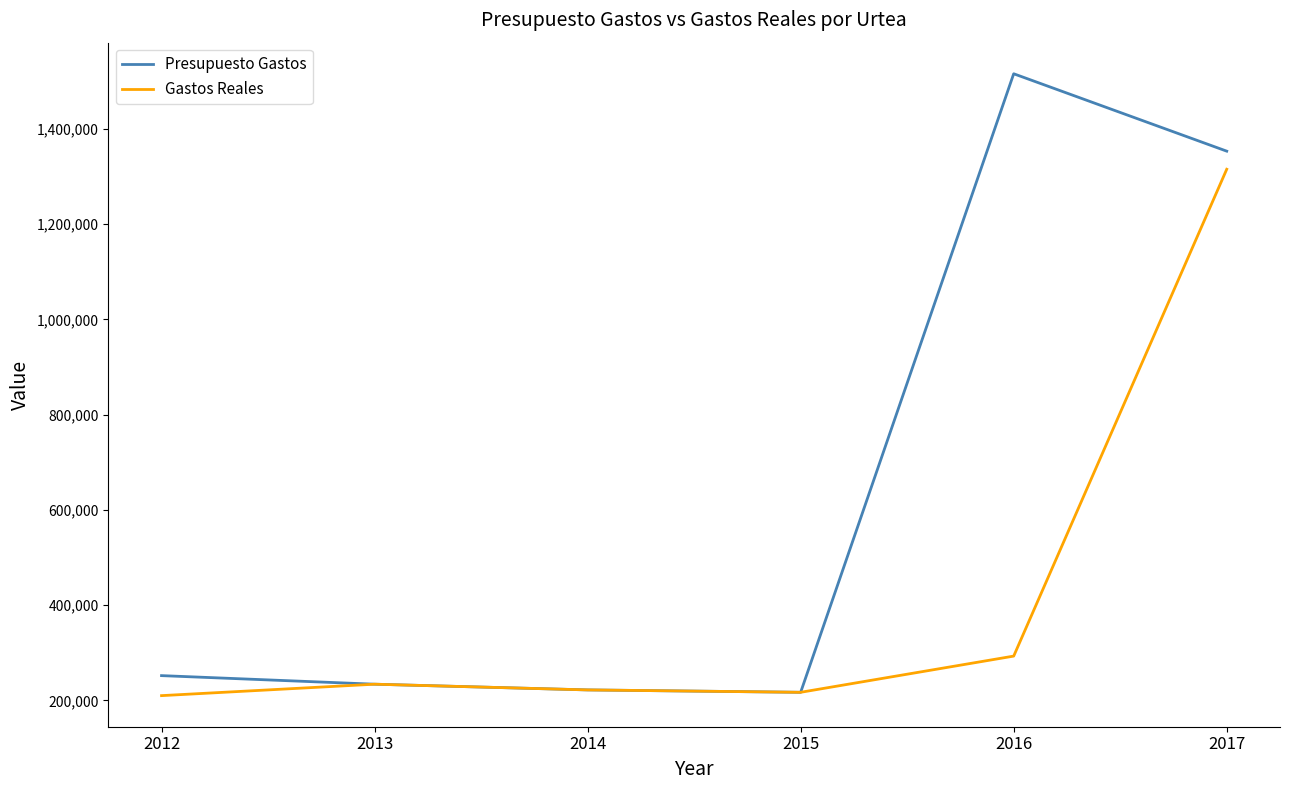

The value of Gastos Reales at 2013 is 362398.1. True or false?

False